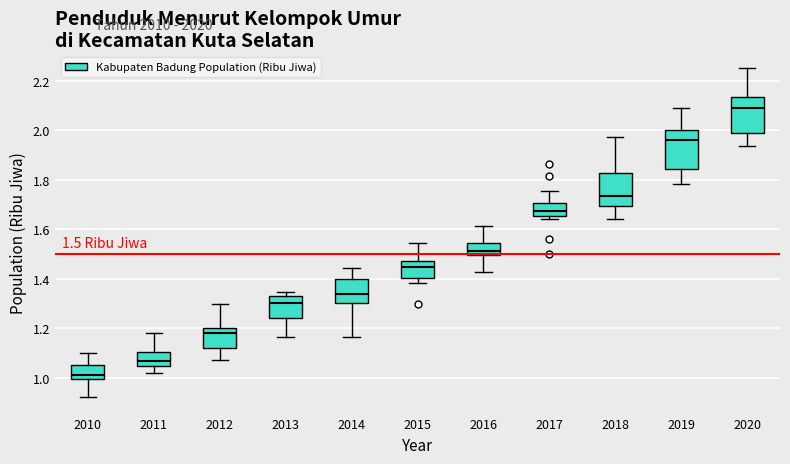

Which box's median line is the lowest?

2010